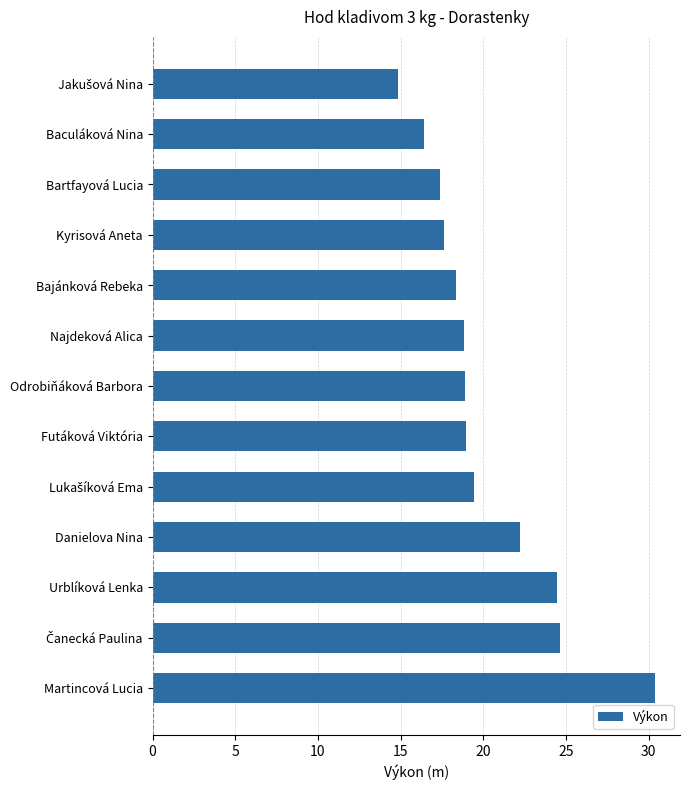

Read the value at Najdeková Alica.

18.8